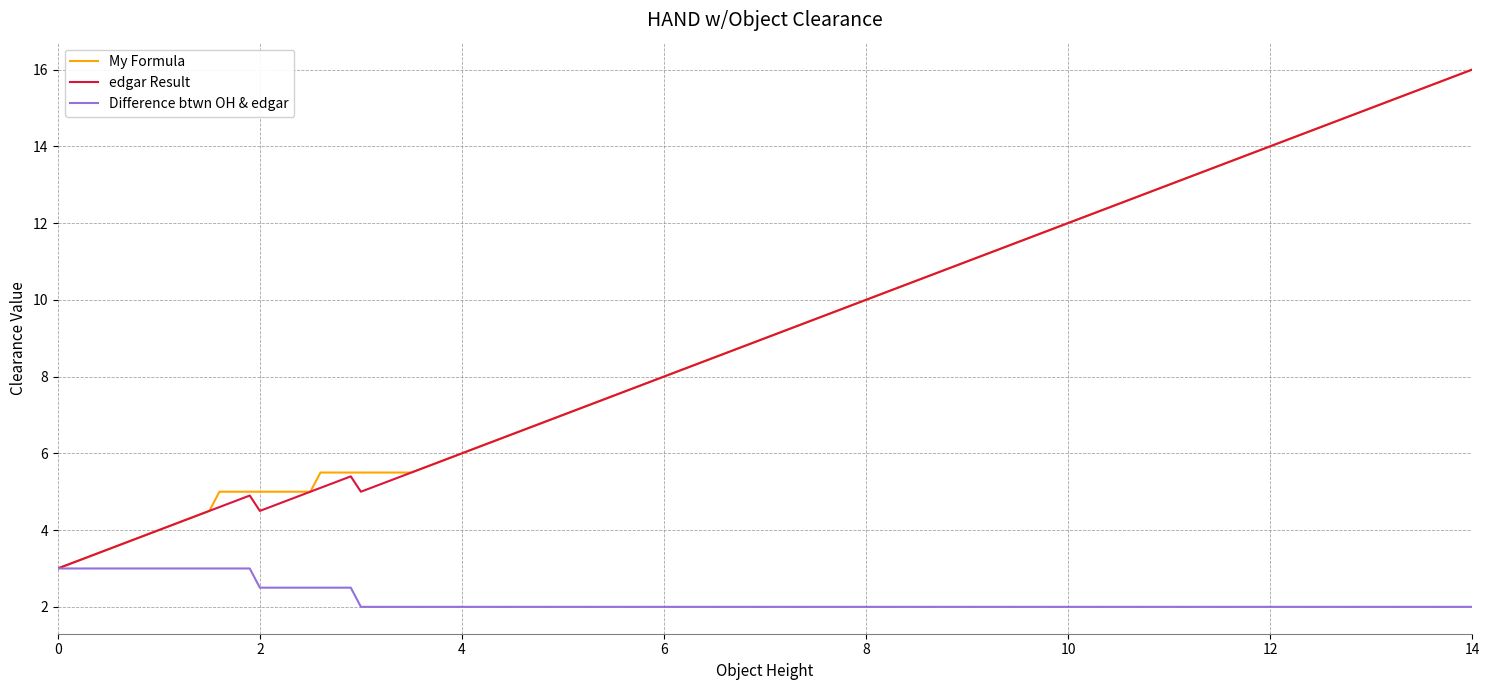

What is the greatest value displayed?

16.0